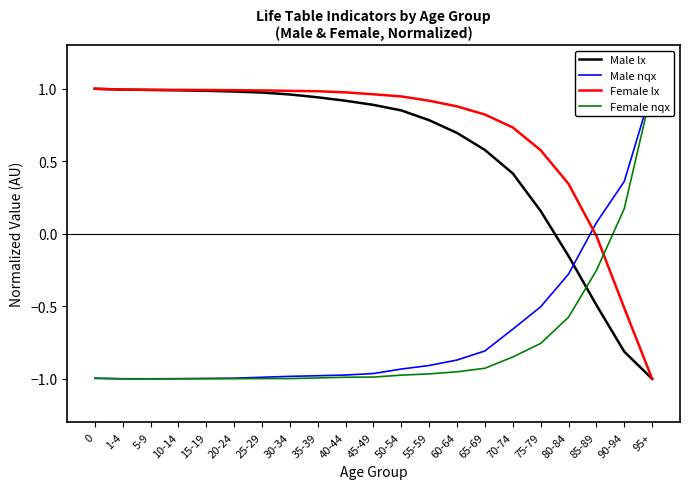

Which category has the lowest value in the Female nqx series?

10-14